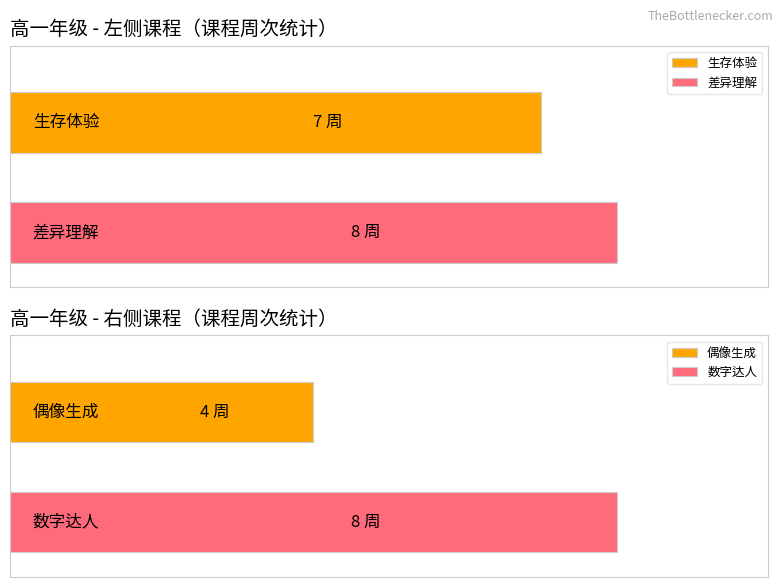

What is the highest value of the 右侧课程周次数 series?

8